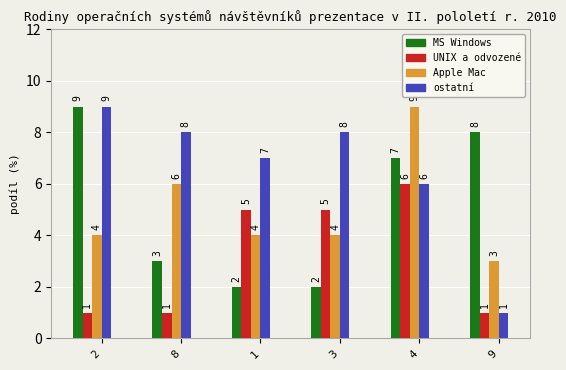

Read the Apple Mac value at 4.

9